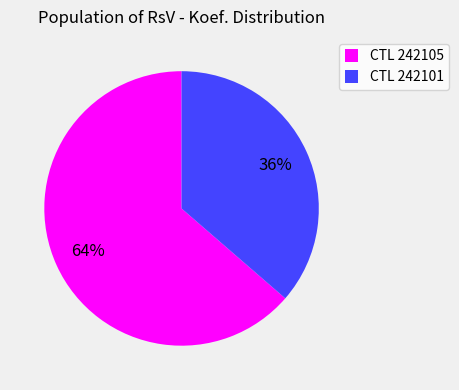

To the nearest percent, what is the average slice percentage?

50%